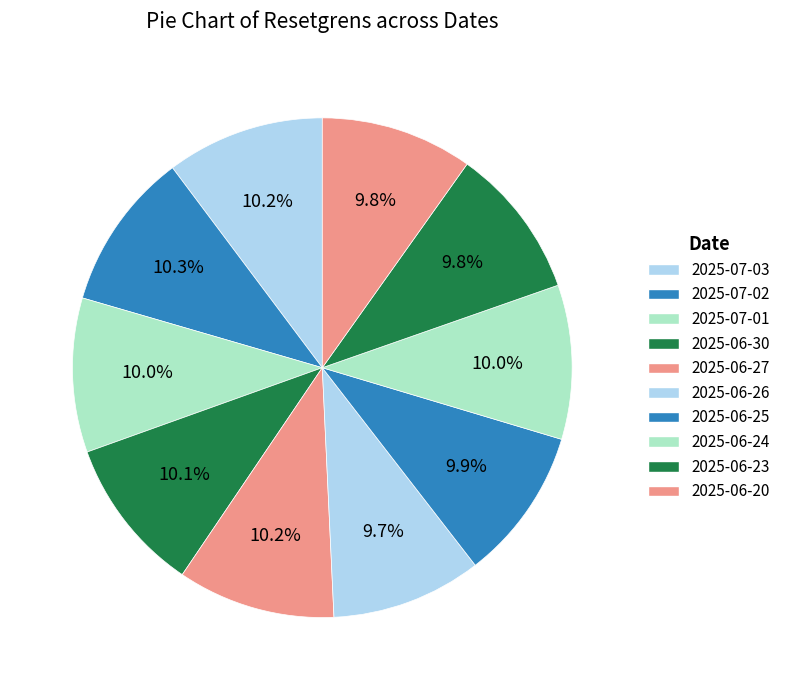

Rank the categories by value from lowest to highest.

2025-06-26, 2025-06-23, 2025-06-20, 2025-06-25, 2025-07-01, 2025-06-24, 2025-06-30, 2025-06-27, 2025-07-03, 2025-07-02